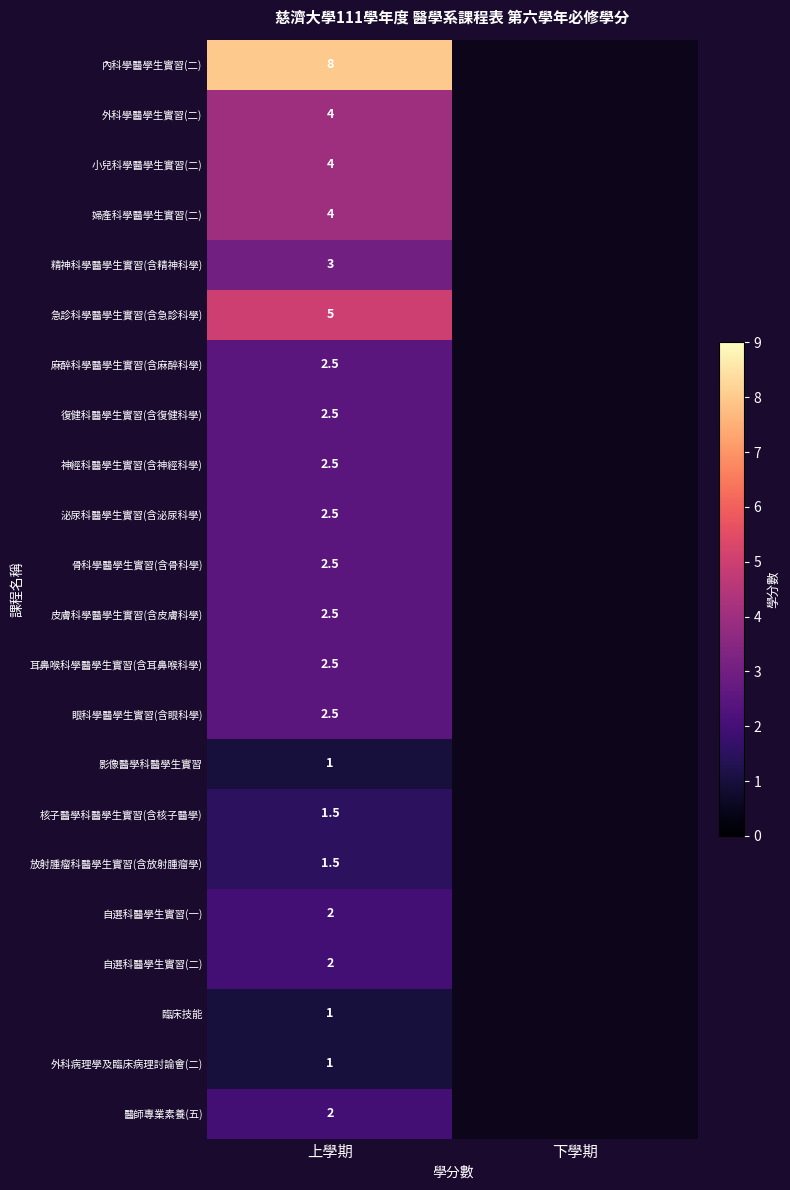

The value of 小兒科學醫學生實習(二) at 上學期 is 4.0. True or false?

True